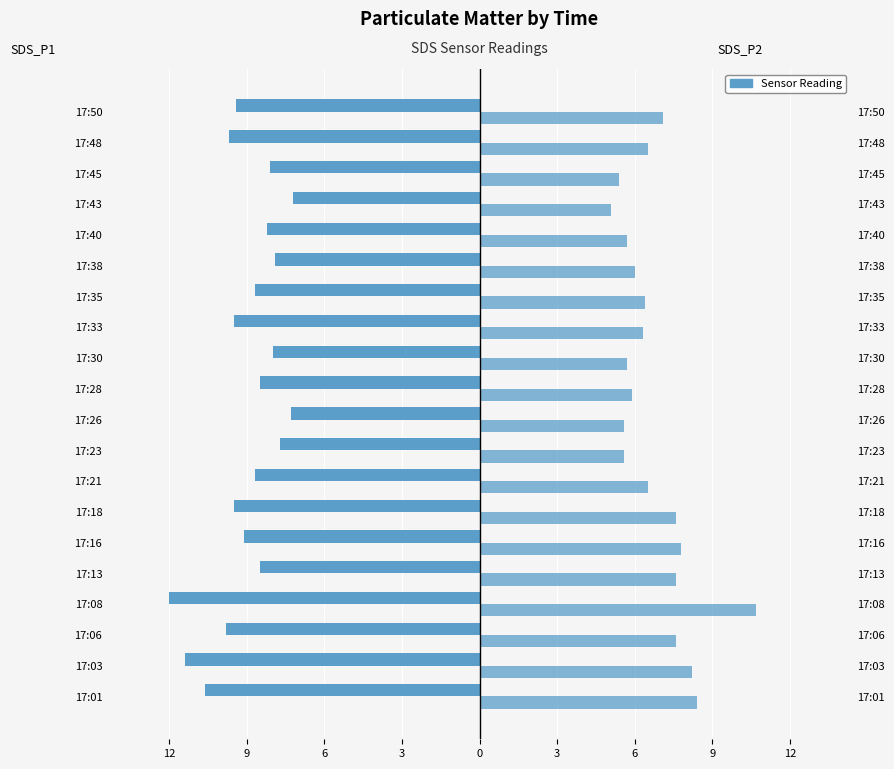

How many data points in SDS_P1 are above -8?

4